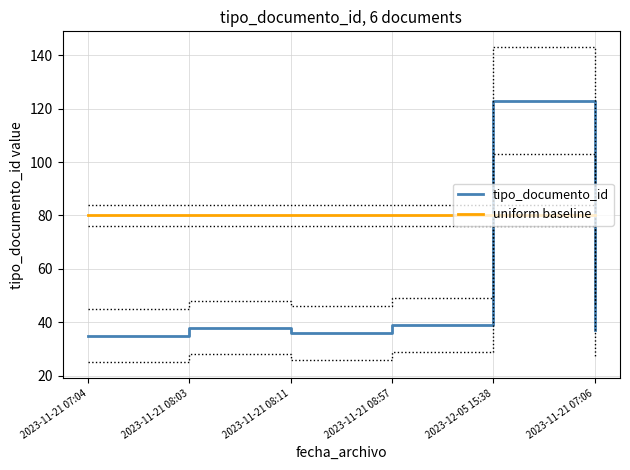

List the series in order of their peak value, lowest first.

uniform baseline, tipo_documento_id